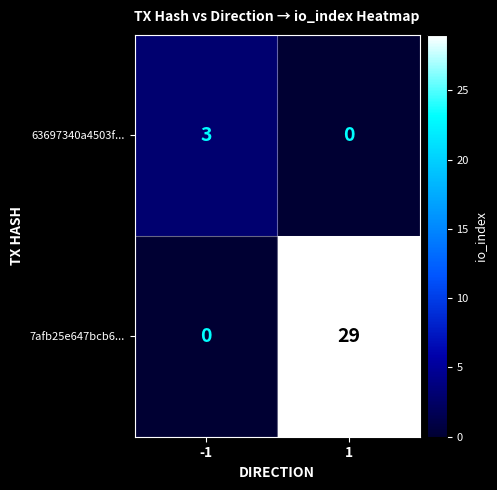

Reading left to right, extract all data points from this chart.

63697340a4503f...: 3	0
7afb25e647bcb6...: 0	29